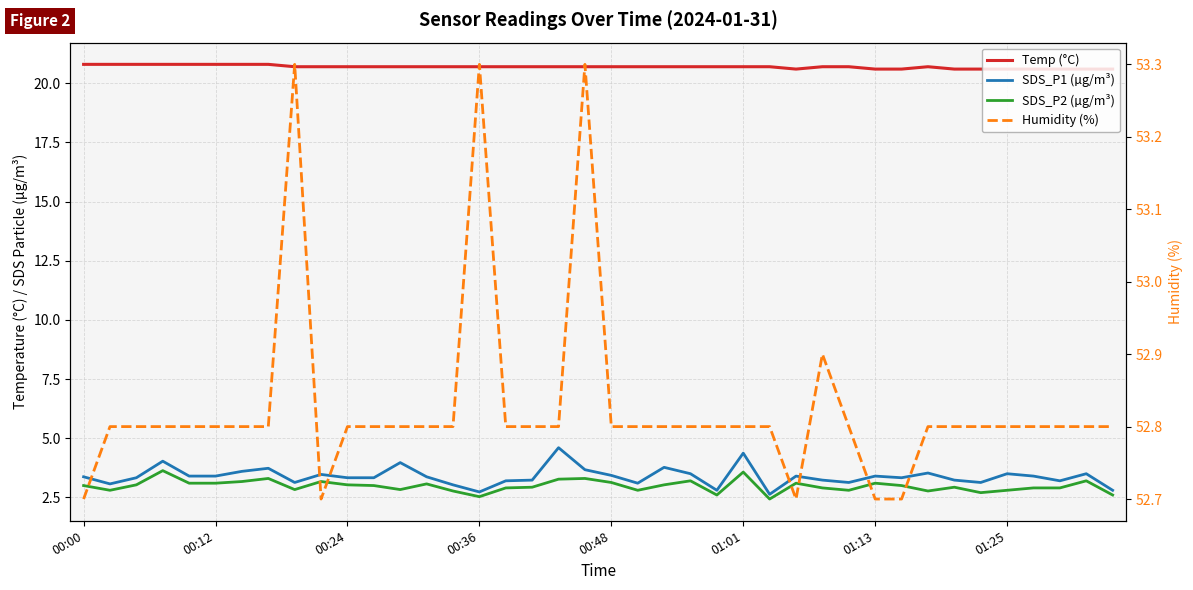

Rank the series by their maximum value, from lowest to highest.

SDS_P2 (µg/m³), SDS_P1 (µg/m³), Temp (°C), Humidity (%)